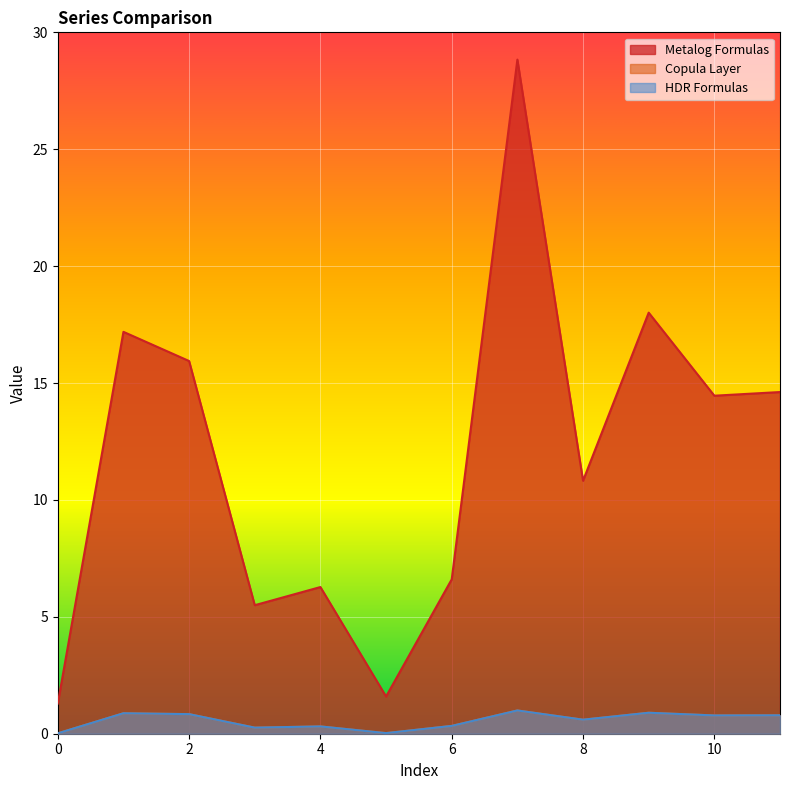

Which series has the largest total across all categories?

Metalog Formulas